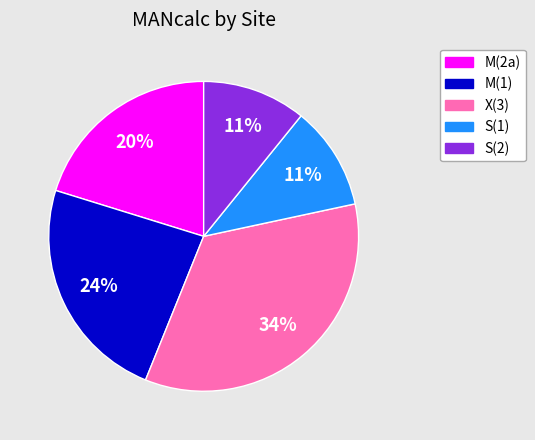

How many slices are in this pie chart?

5